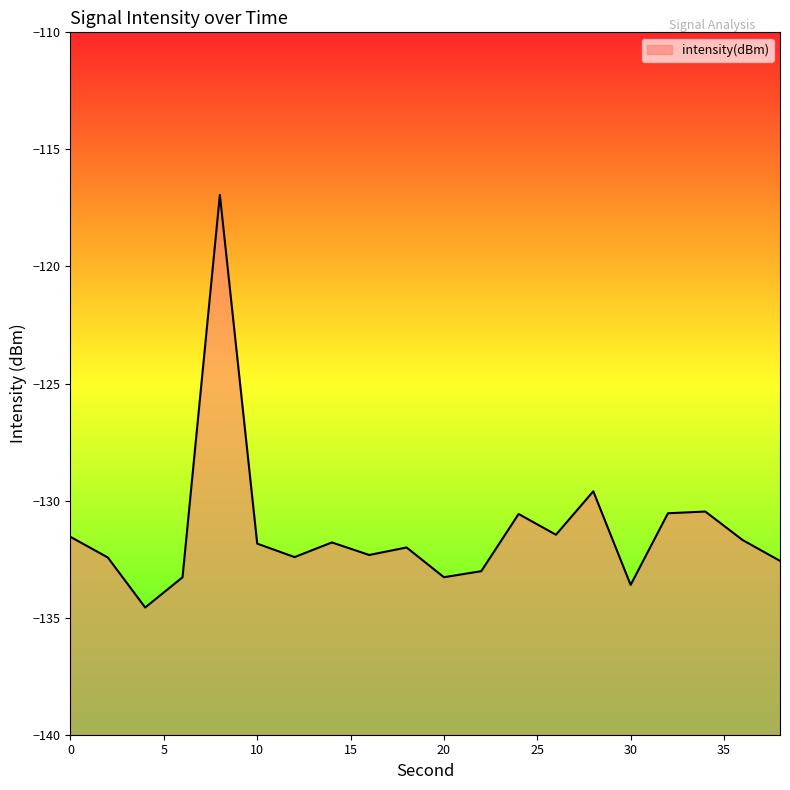

Rank the categories by value from lowest to highest.

4, 30, 6, 20, 22, 38, 2, 12, 16, 18, 10, 14, 36, 0, 26, 24, 32, 34, 28, 8